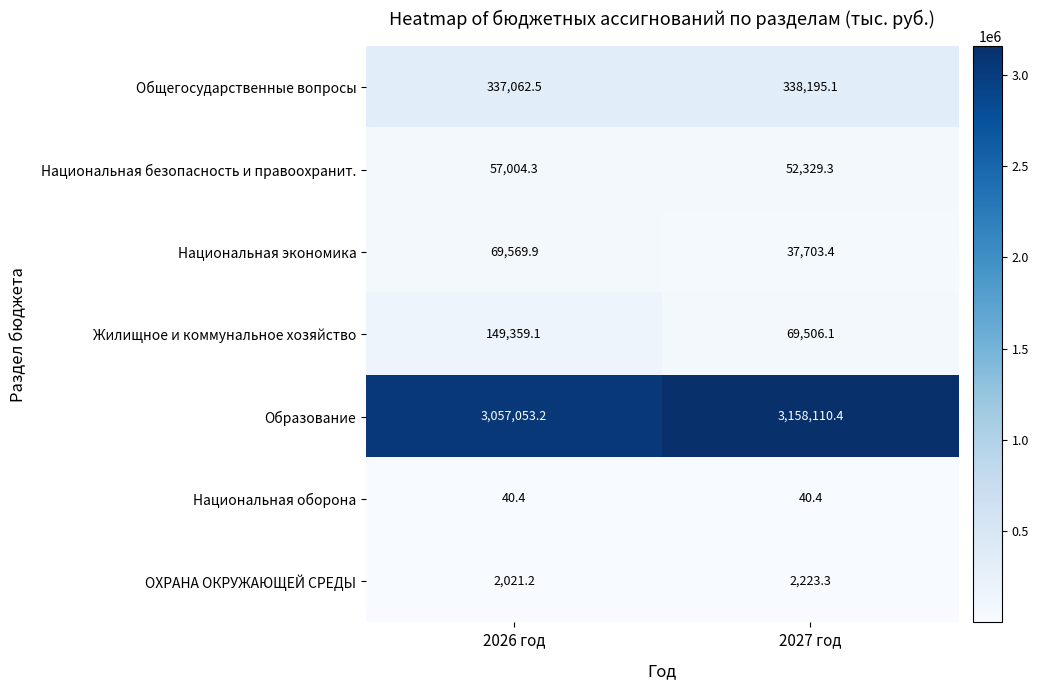

At 2026 год, list the series in order from largest to smallest.

Образование, Общегосударственные вопросы, Жилищное и коммунальное хозяйство, Национальная экономика, Национальная безопасность и правоохранит., ОХРАНА ОКРУЖАЮЩЕЙ СРЕДЫ, Национальная оборона